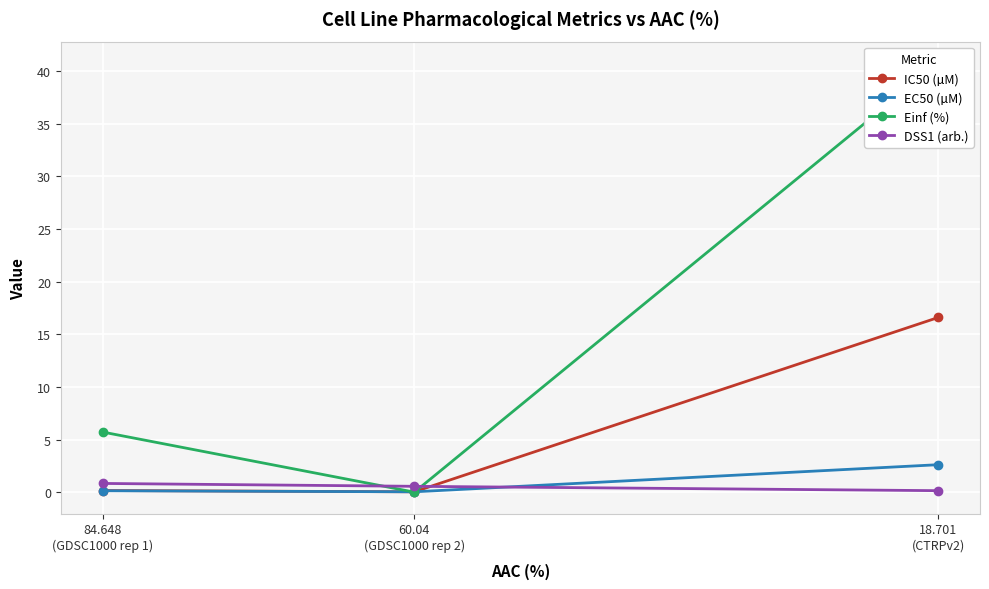

At which category is the sum across all series the highest?

18.701
(CTRPv2)